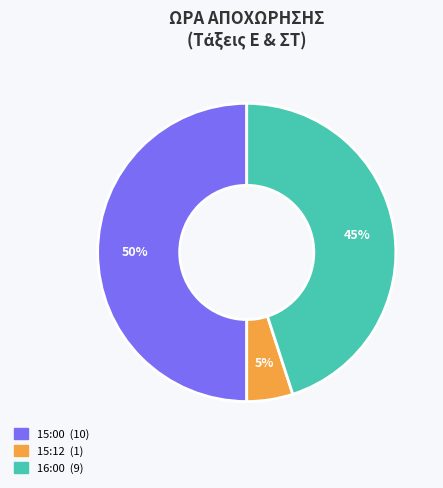

To the nearest percent, what is the difference between the largest and smallest slice percentages?

45%